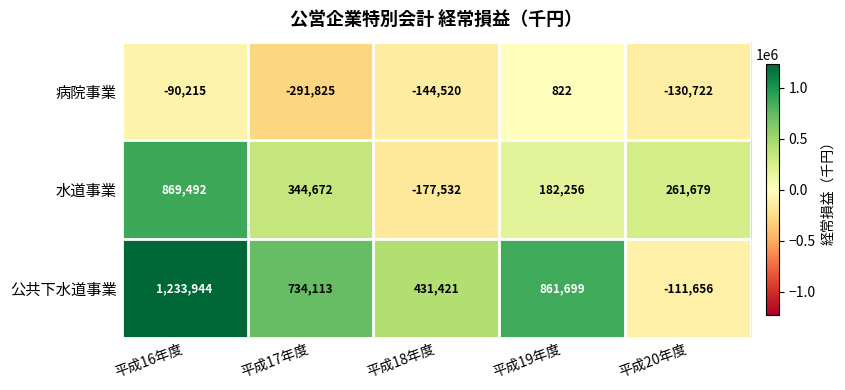

Count the number of categories in the chart.

5